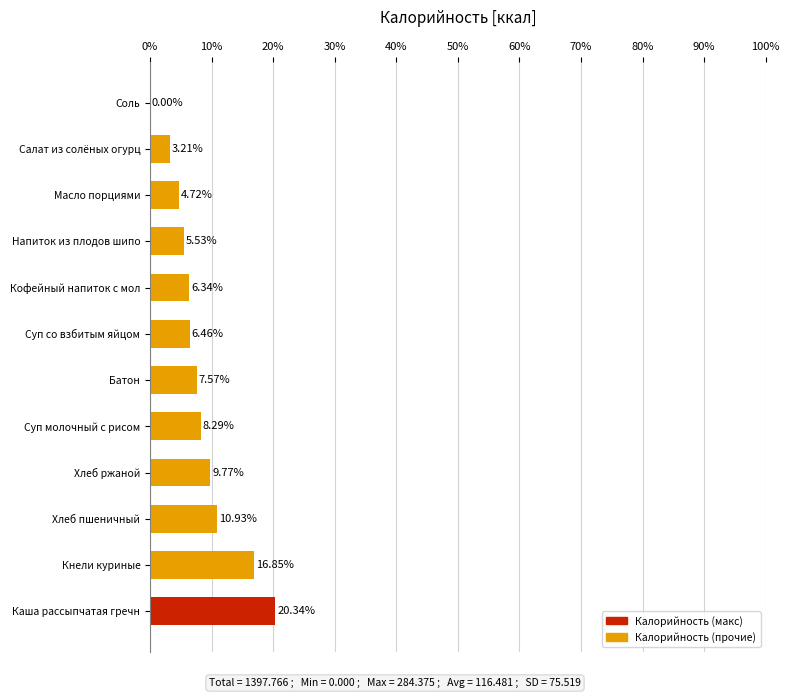

How many series are shown in this chart?

1